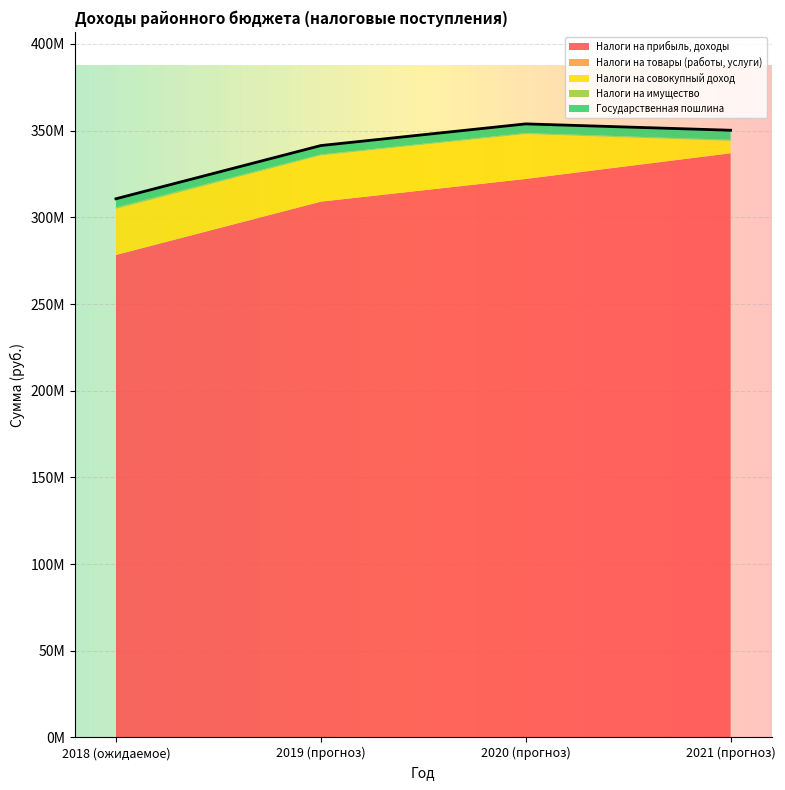

Which has a higher value, 2021 (прогноз) or 2019 (прогноз)?

2021 (прогноз)